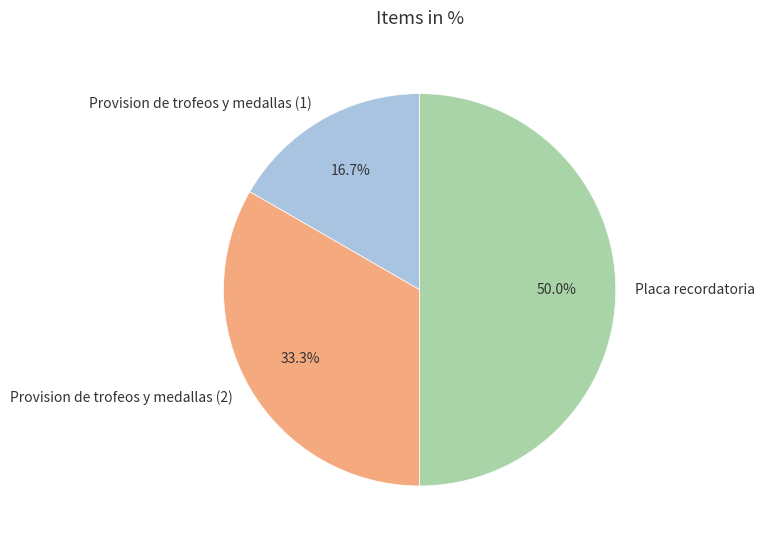

The Provision de trofeos y medallas (2) slice represents 27% of the pie. True or false?

False